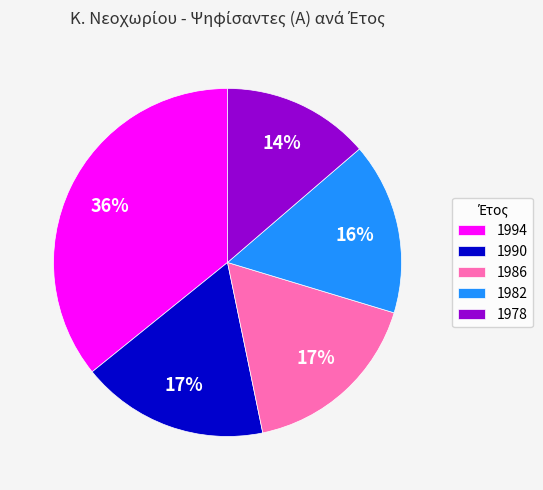

Which category has the biggest portion of the pie?

1994